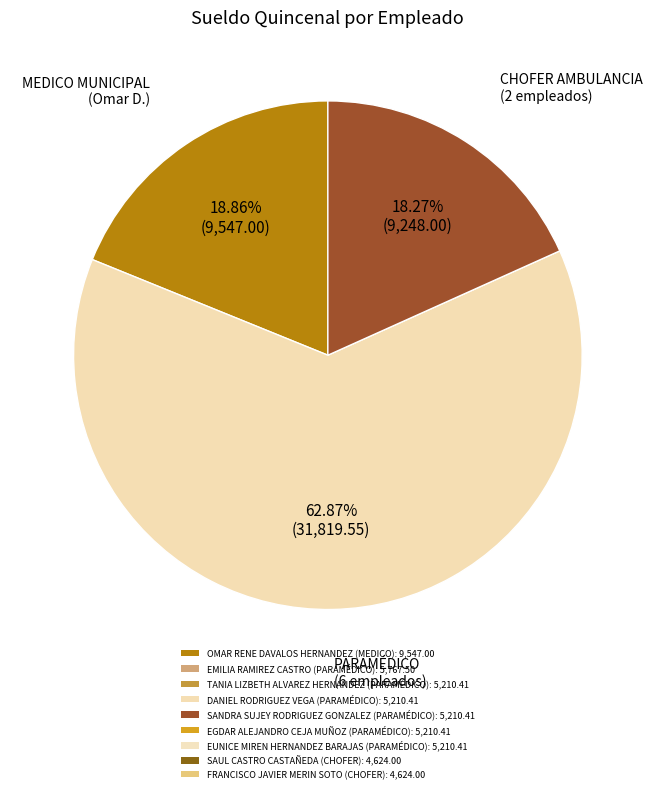

Count the number of slices in the pie.

3